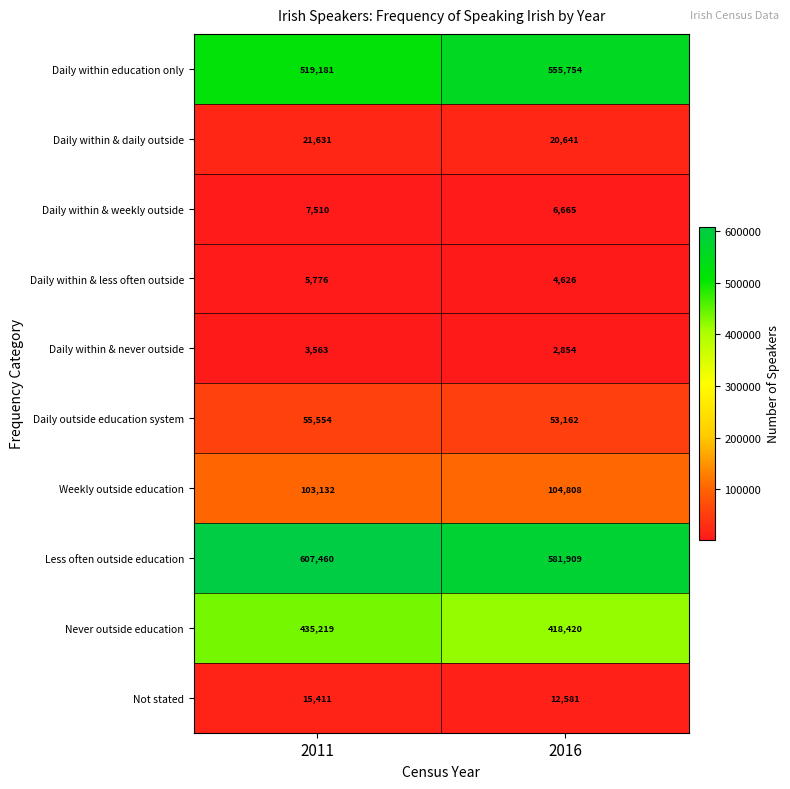

What is the greatest value displayed?

607460